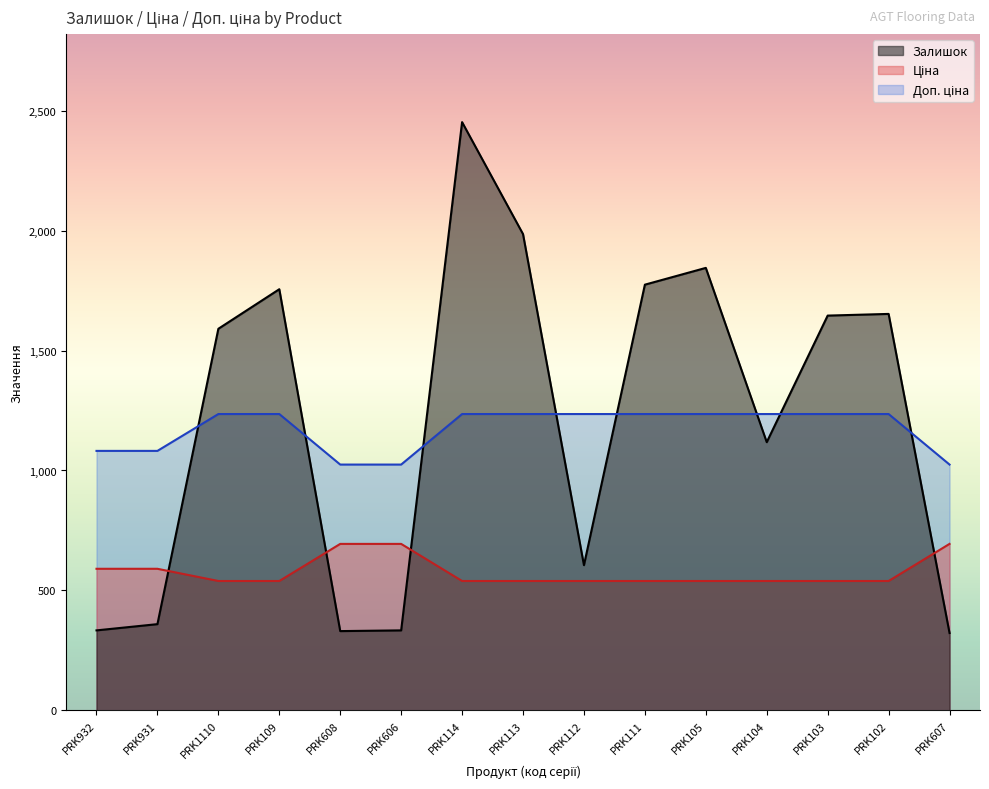

The Ціна series shows 539.0 at PRK109. True or false?

True